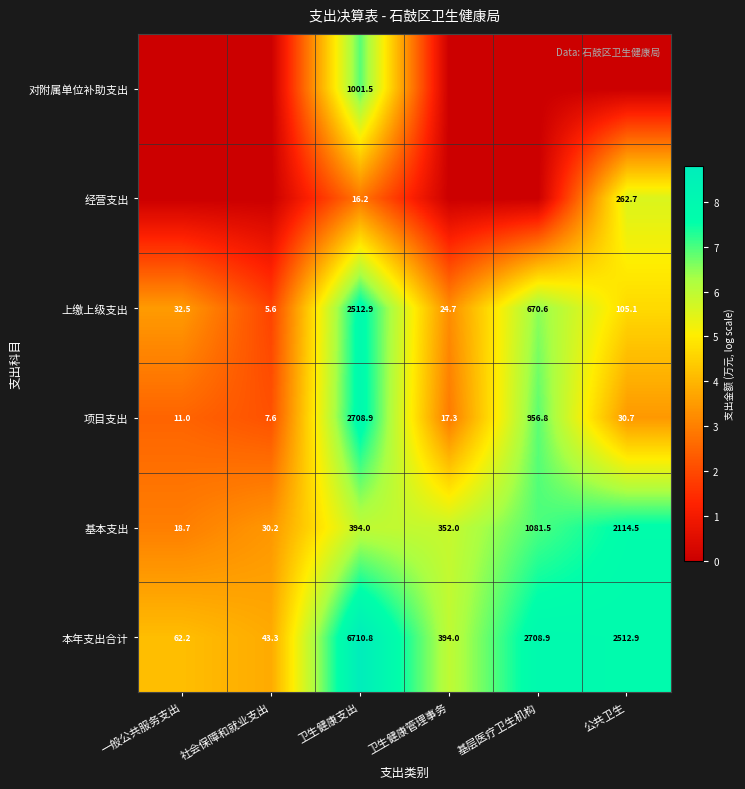

Is the value of 基本支出 at 卫生健康管理事务 greater than the value of 经营支出 at 公共卫生?

Yes